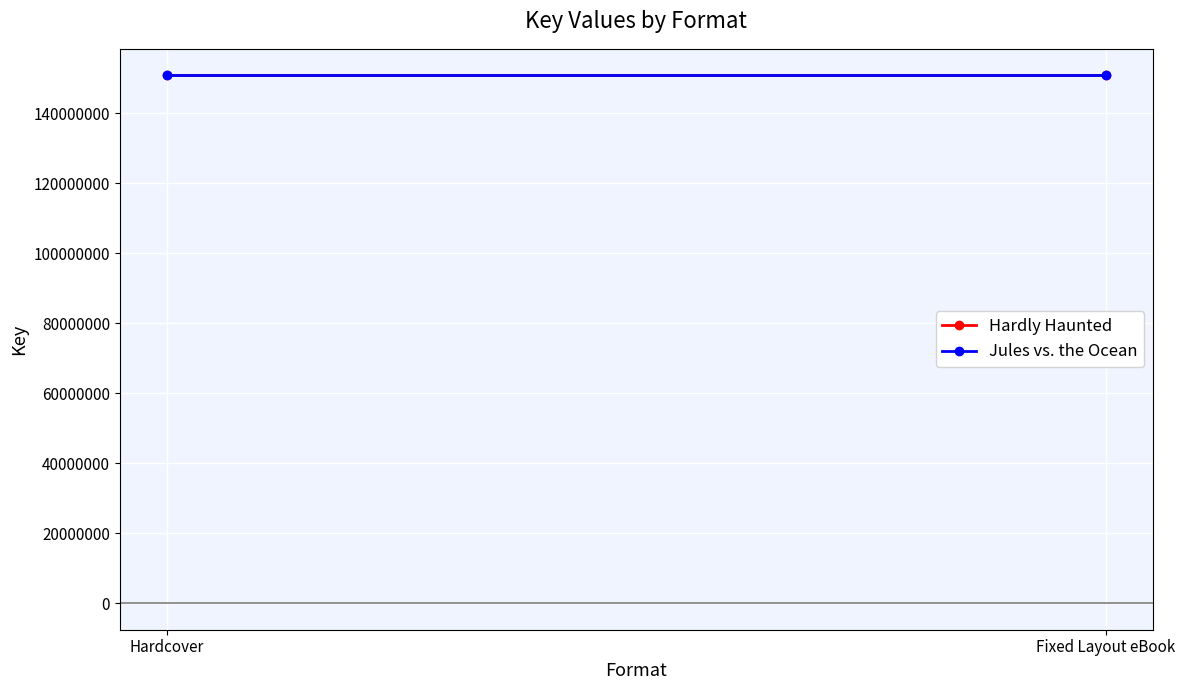

Reading left to right, what are all the values shown in this chart?

Hardly Haunted: Hardcover=150885000	Fixed Layout eBook=150885000
Jules vs. the Ocean: Hardcover=150884248	Fixed Layout eBook=150884248